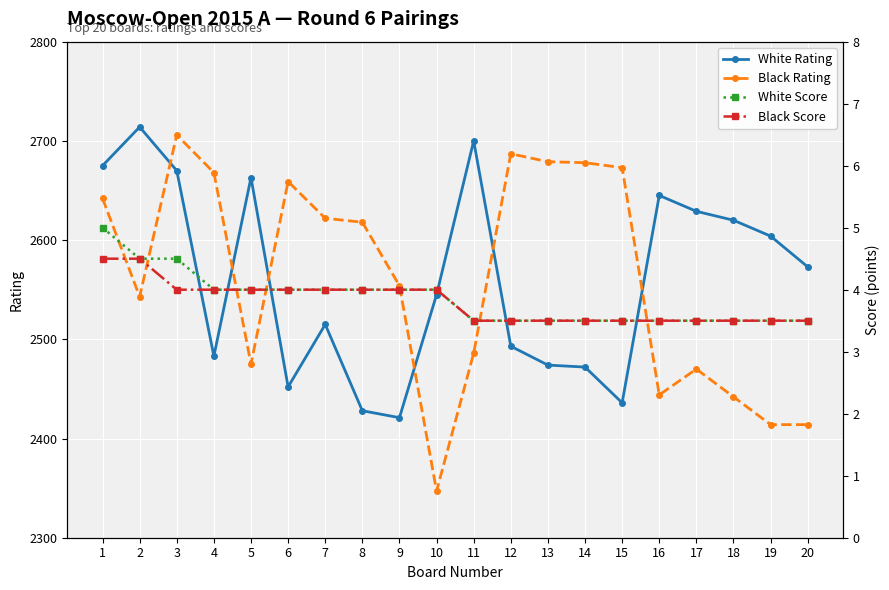

Is the value of Black Score at 2 greater than the value of White Rating at 2?

No